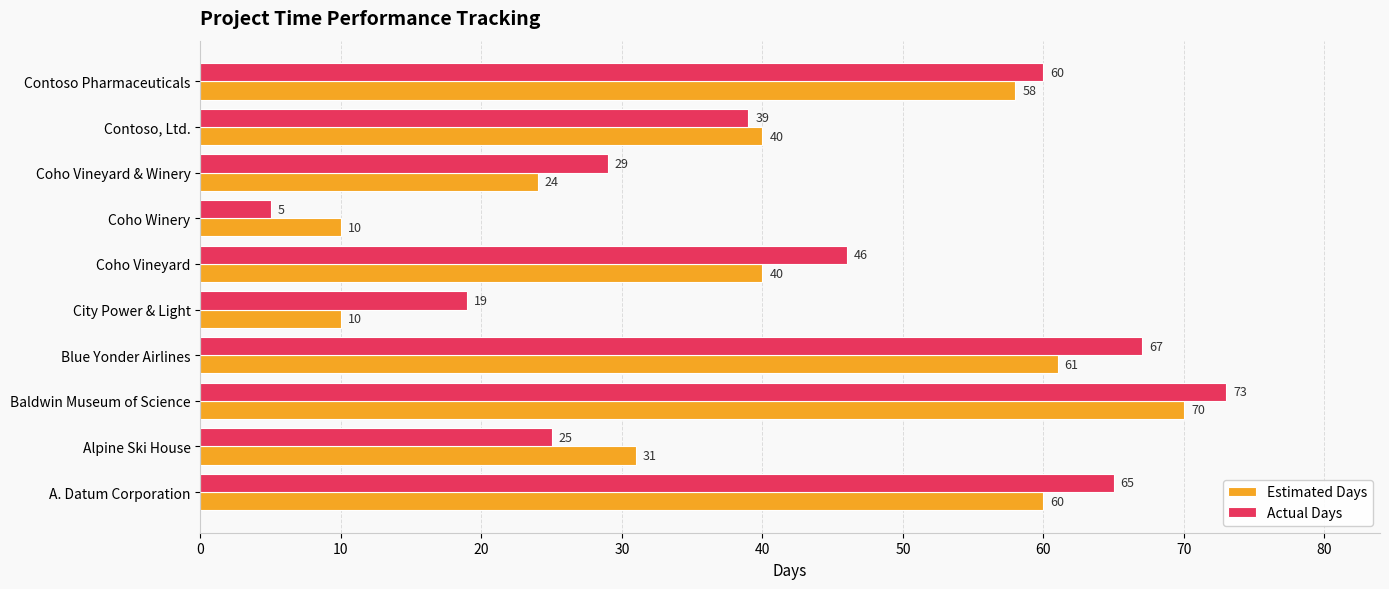

At how many categories does at least one series exceed 42?

5